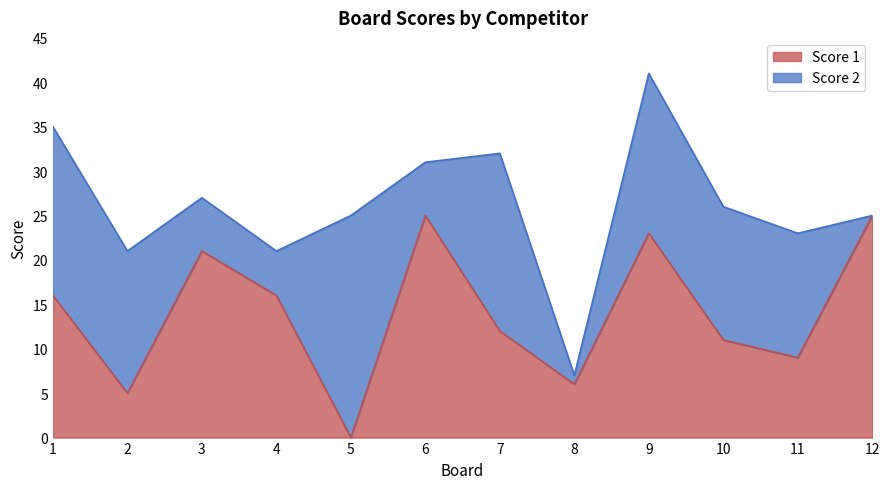

Approximately how many times larger is the value at 2 compared to 6?

0.2